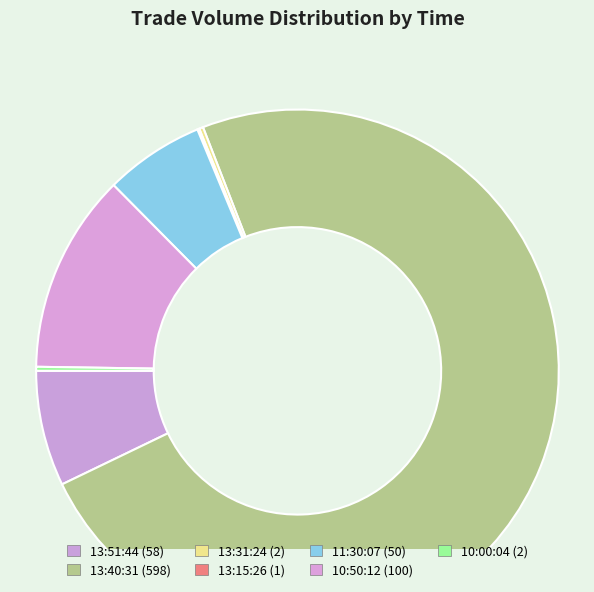

How many slices are in this pie chart?

7